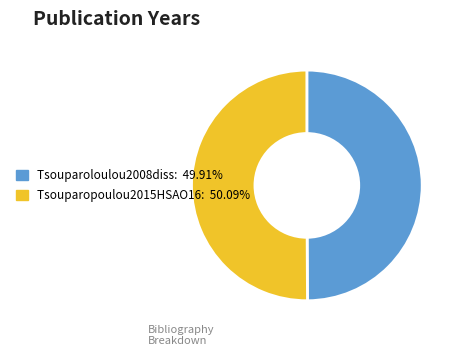

Do Tsouparoloulou2008diss and Tsouparopoulou2015HSAO16 together represent more than half of the pie?

Yes